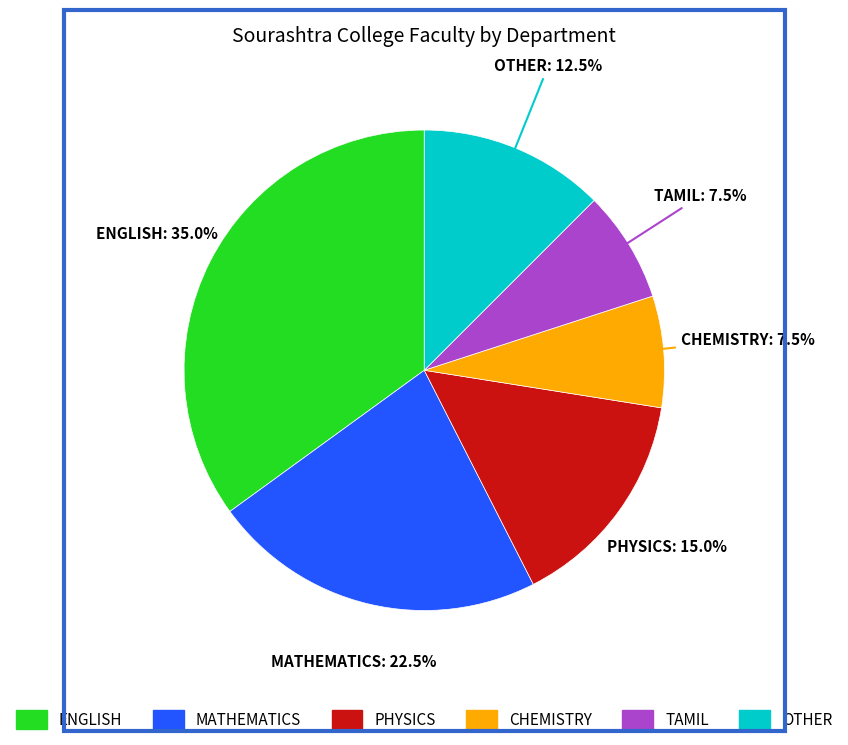

What percentage is the ENGLISH slice, to the nearest percent?

35%